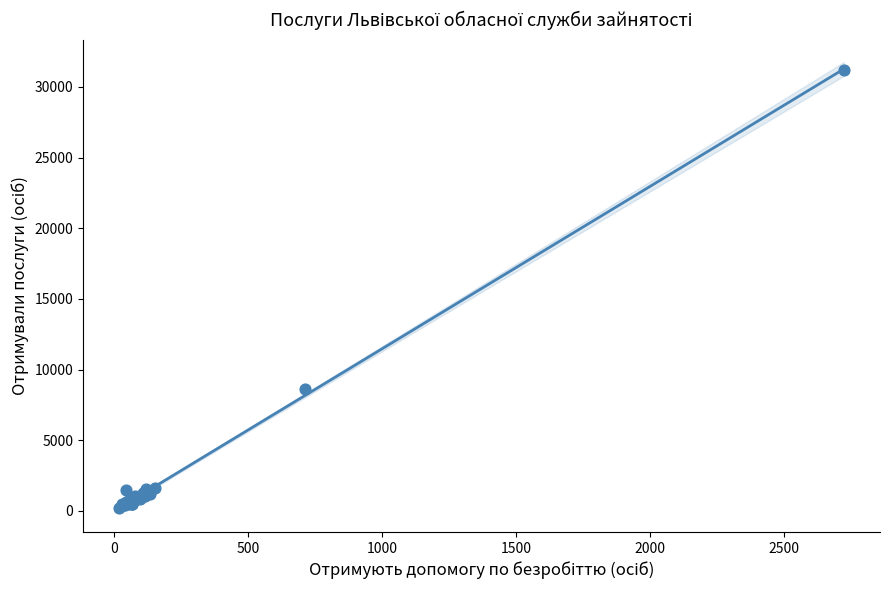

What Y value in the scatter plot is closest to 15695?

8597